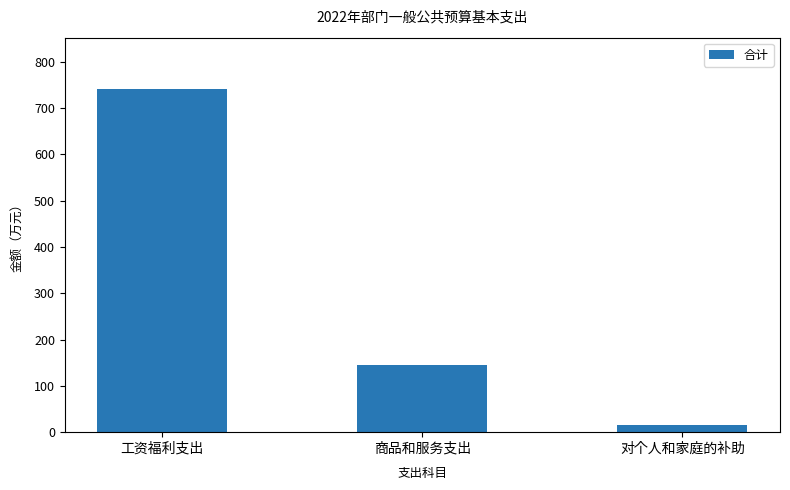

Which category has the highest value across all series?

工资福利支出